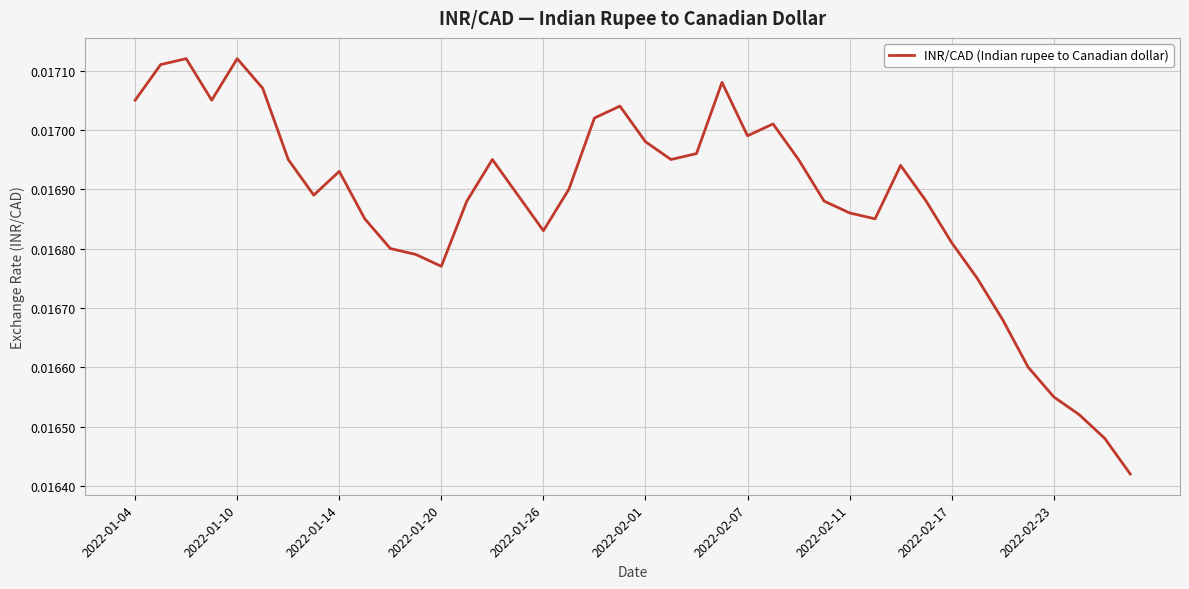

Does the chart display data point markers on the line(s)?

No